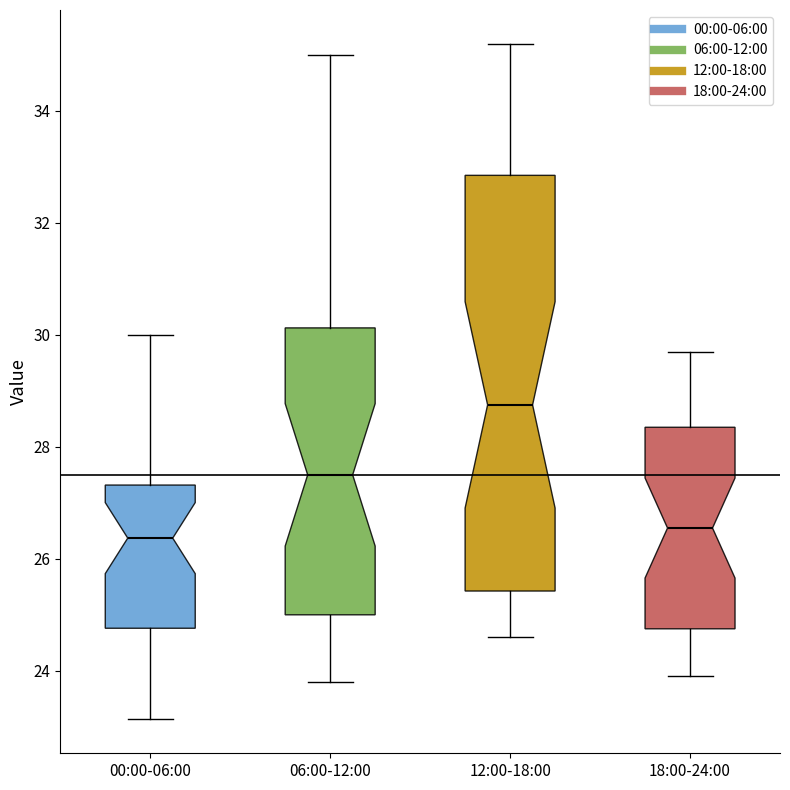

Comparing the boxes themselves (not the whiskers), which one is the tallest?

12:00-18:00